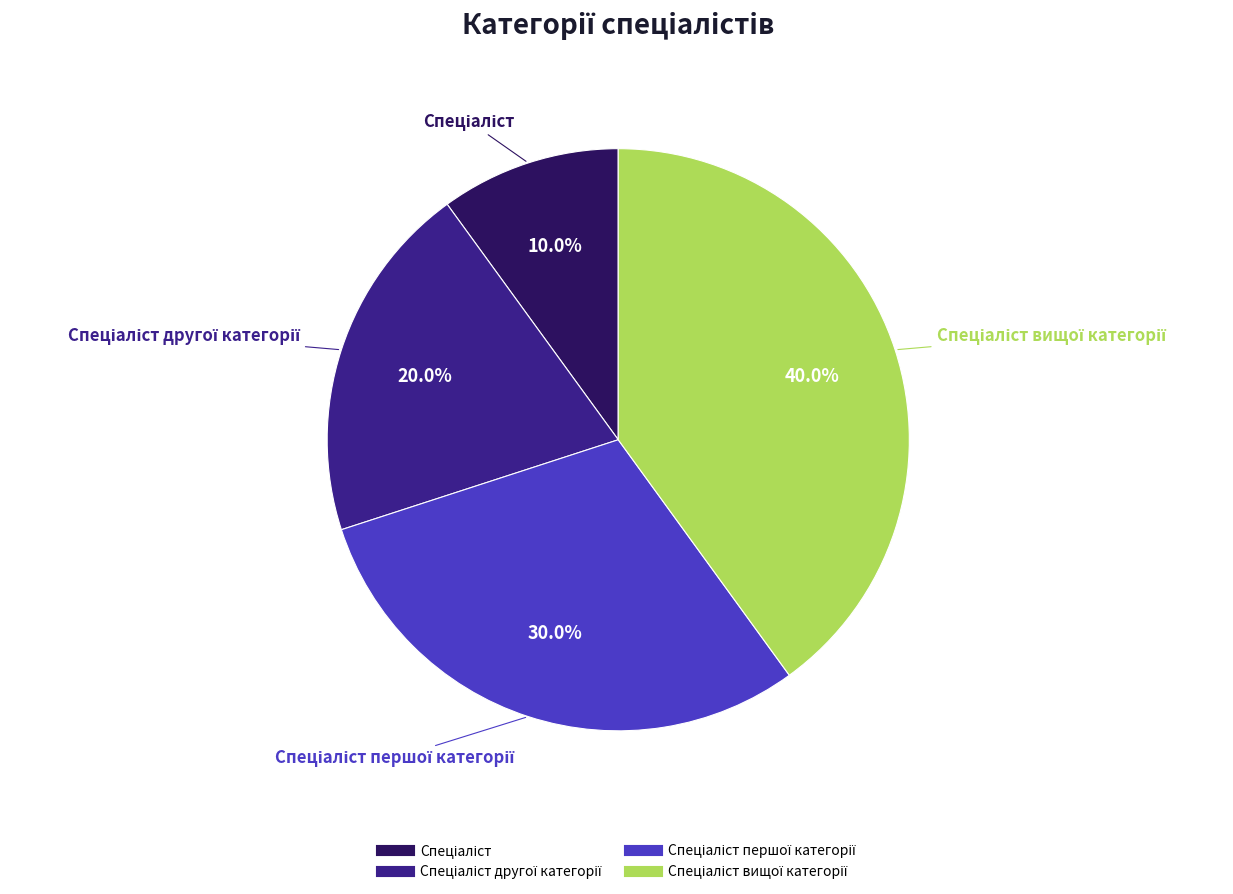

Is there any slice that represents more than half of the pie?

No